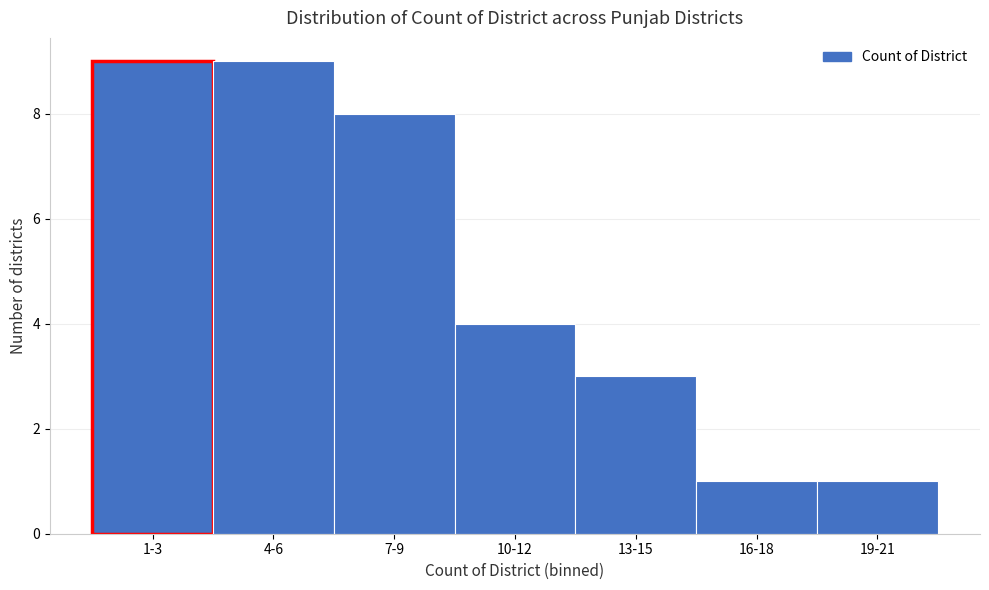

Reading left to right, extract all data points from this chart.

9	9	8	4	3	1	1